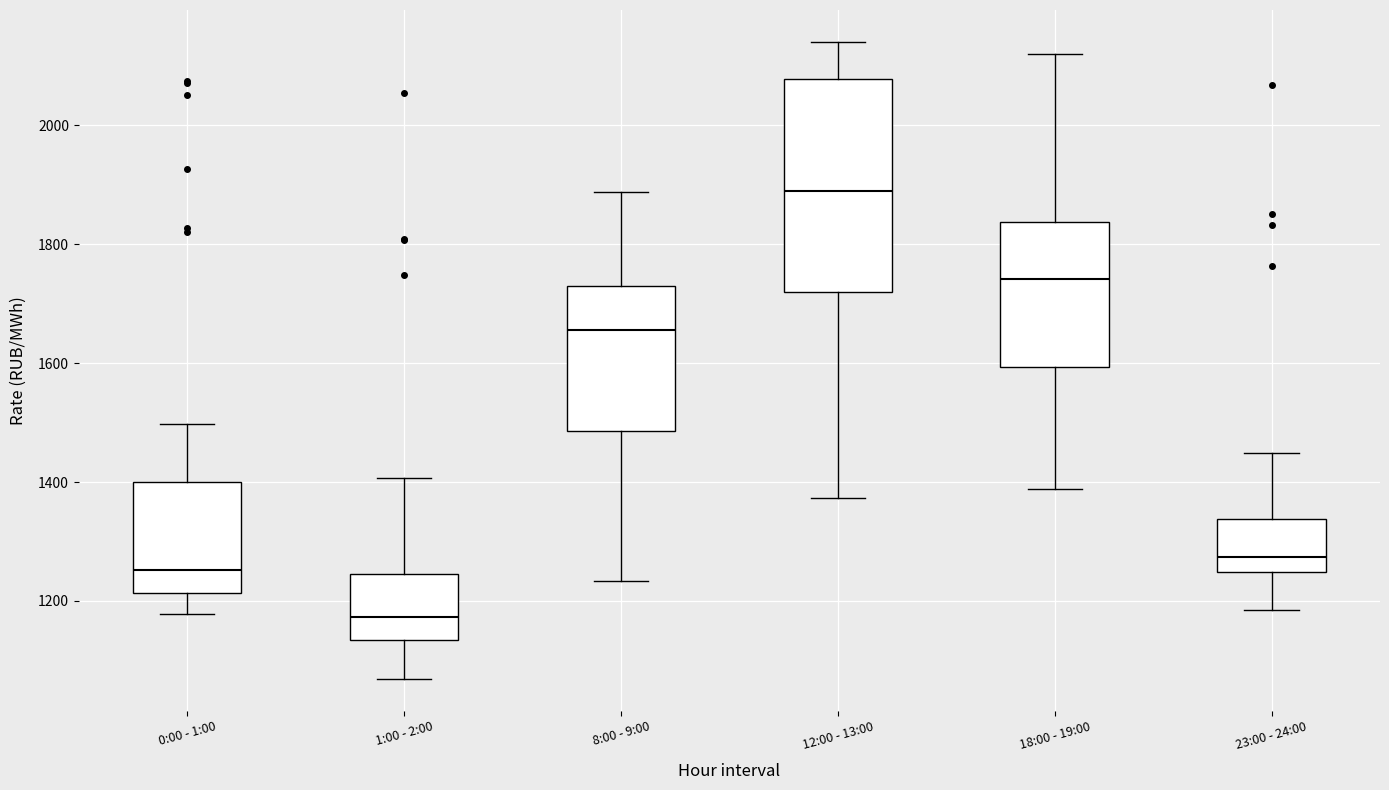

Where does the median line of the box for 18:00 - 19:00 sit on the y-axis? The values are not printed on the chart, so give them approximately, as read against the axis.

1740